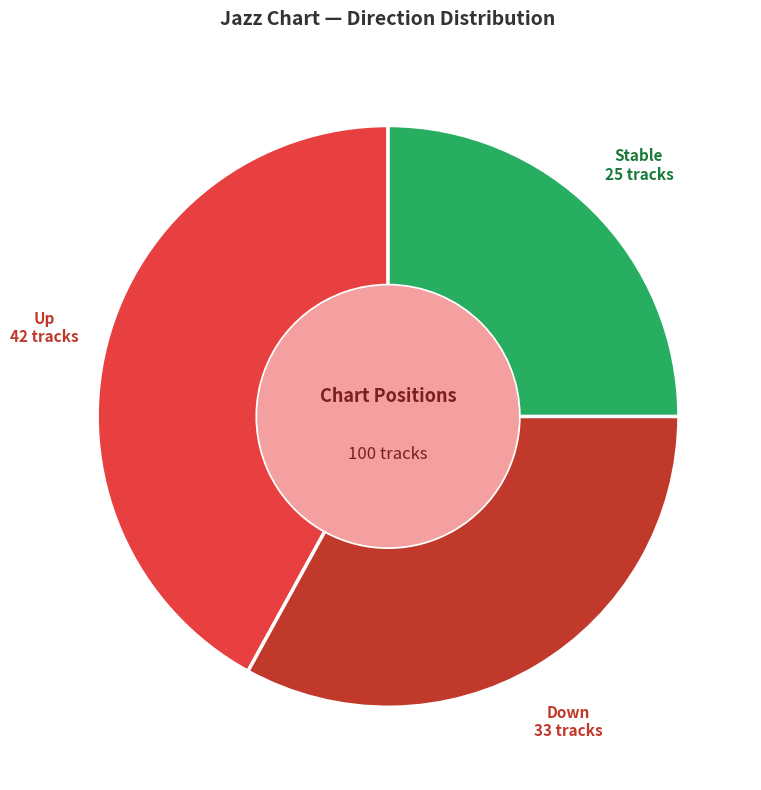

How many slices are in this pie chart?

3